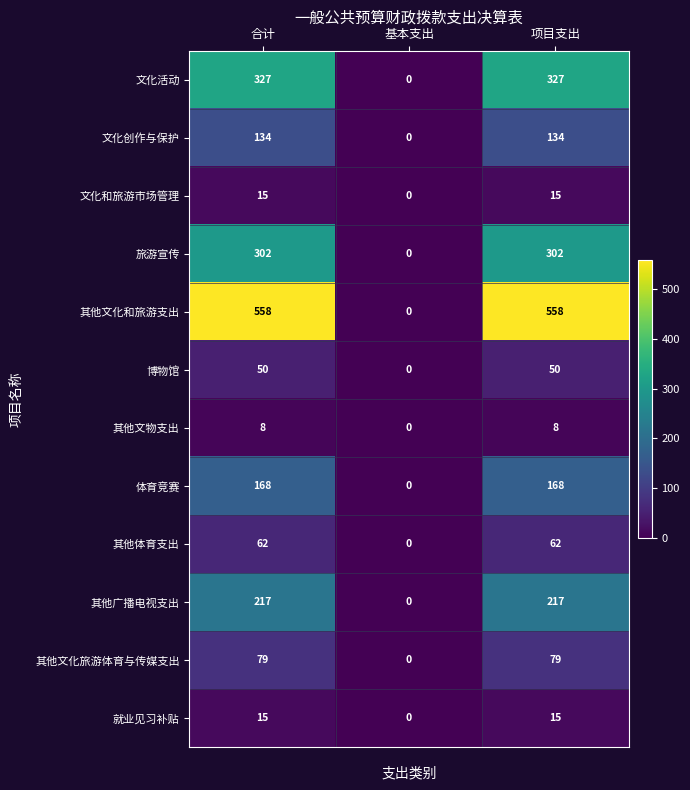

What is the sum of the 其他文物支出 values at 合计 and 项目支出?

16